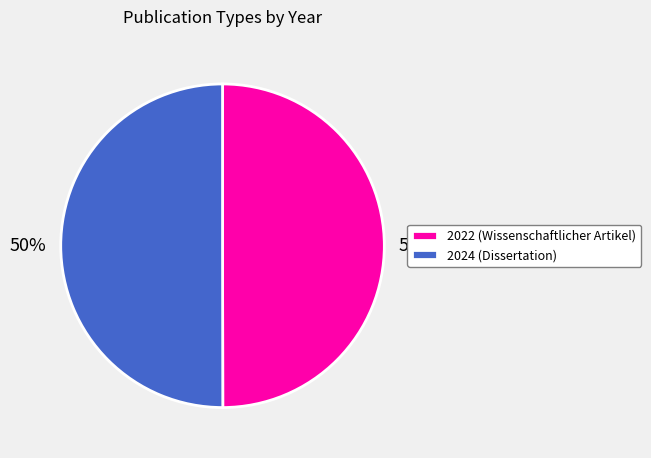

True or false: 2024 (Dissertation) accounts for 50% of the total.

True